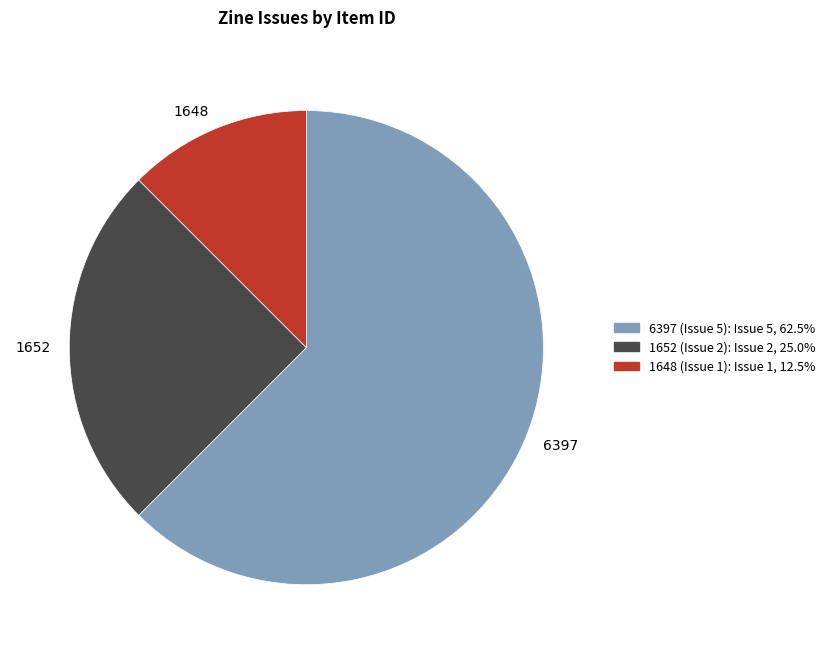

Rank the categories by value from lowest to highest.

1648 (Issue 1), 1652 (Issue 2), 6397 (Issue 5)